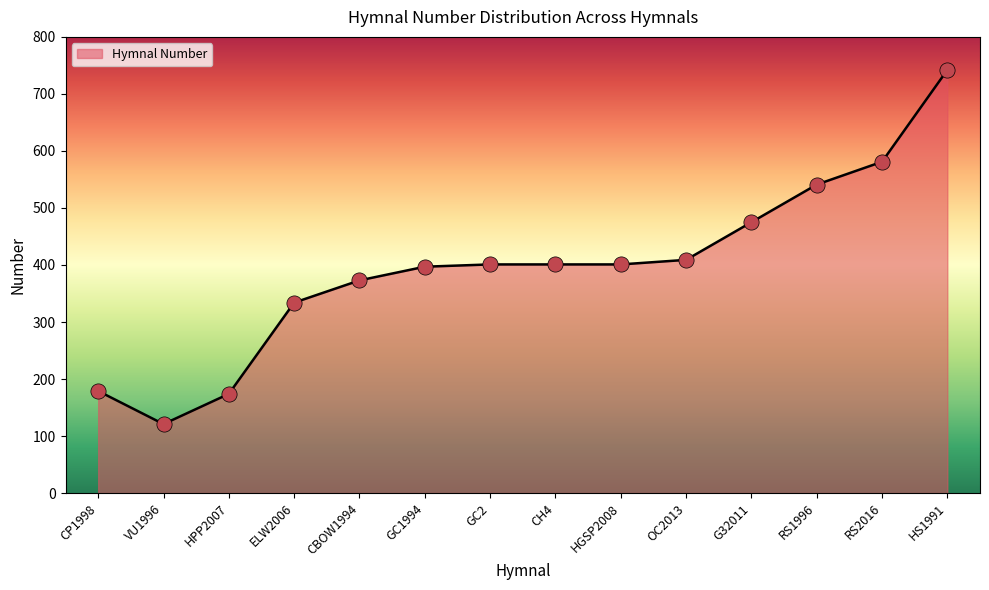

What is the change in value from VU1996 to ELW2006?

+213